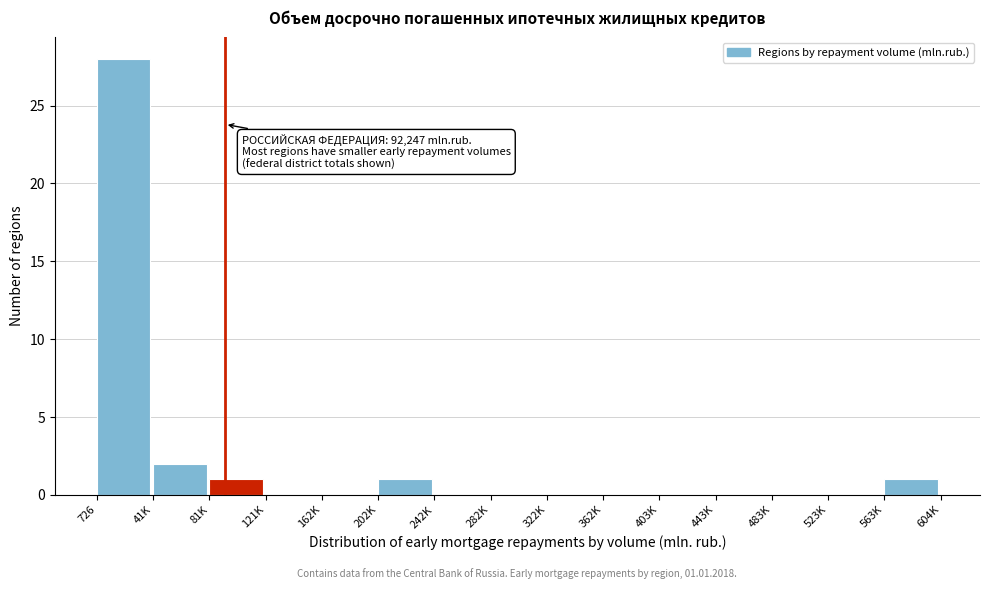

Reading right to left, what are all the values shown in this chart?

563K=1	523K=0	483K=0	443K=0	403K=0	362K=0	322K=0	282K=0	242K=0	202K=1	162K=0	121K=0	81K=1	41K=2	726=28